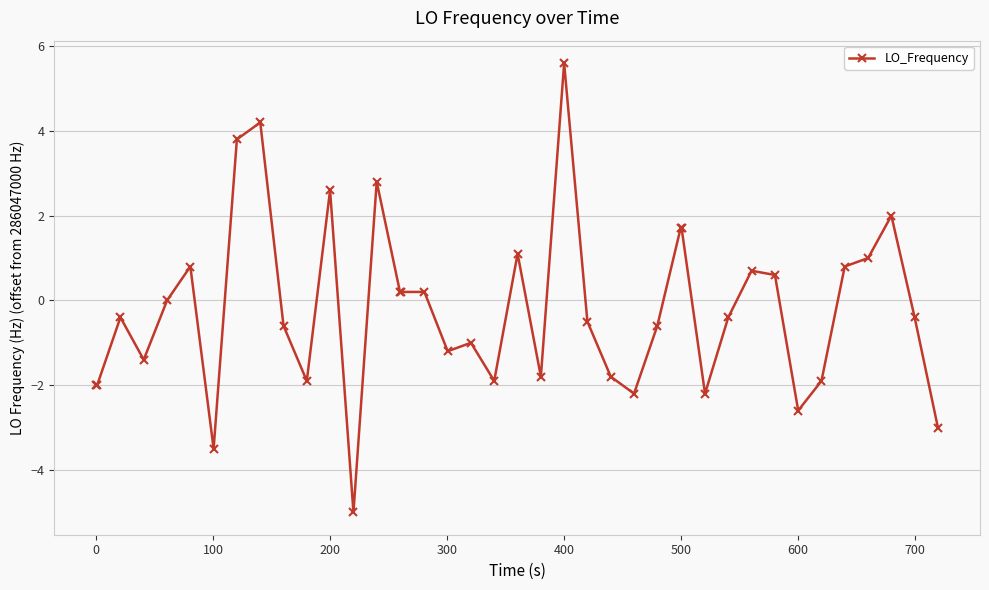

True or false: the data has more than 0 interior local peaks.

True